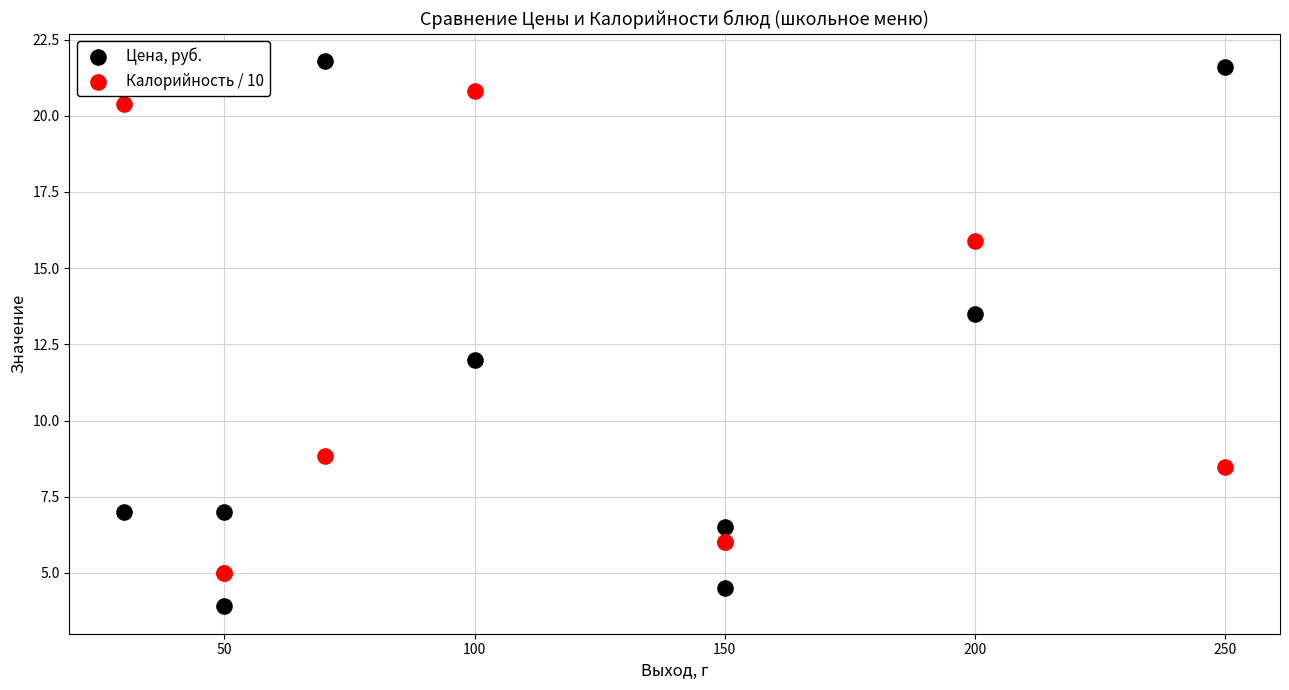

Which series reaches the minimum Y coordinate?

Цена, руб.